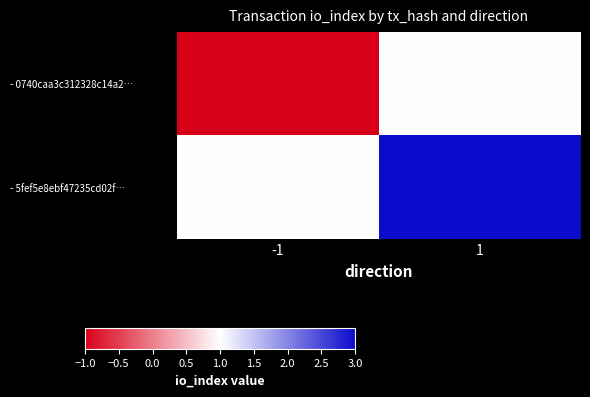

Which series has the widest spread of values?

- 0740caa3c312328c14a2…